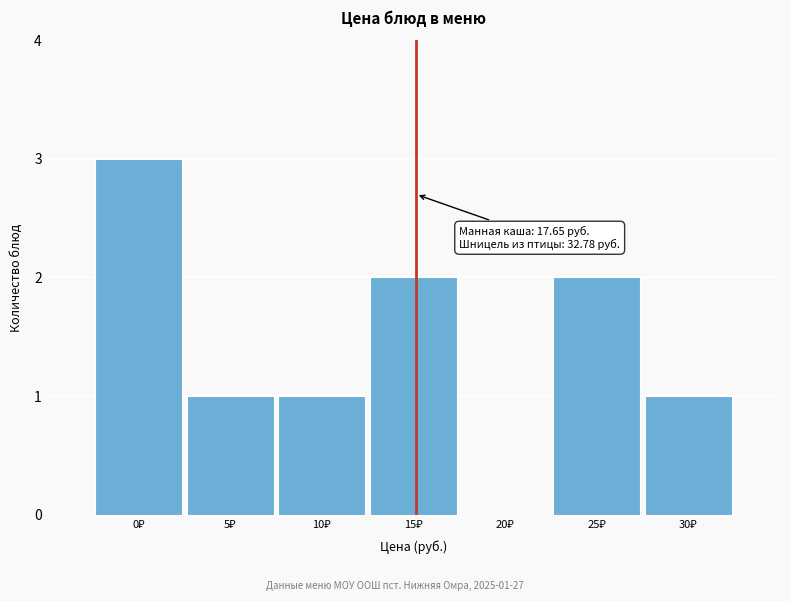

What is the greatest value displayed?

3